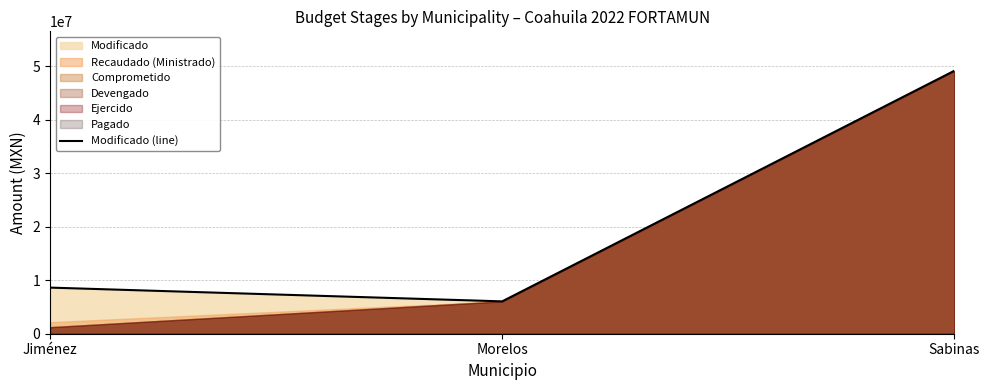

What is the sum of the values at Jiménez and Morelos?

14669683.1